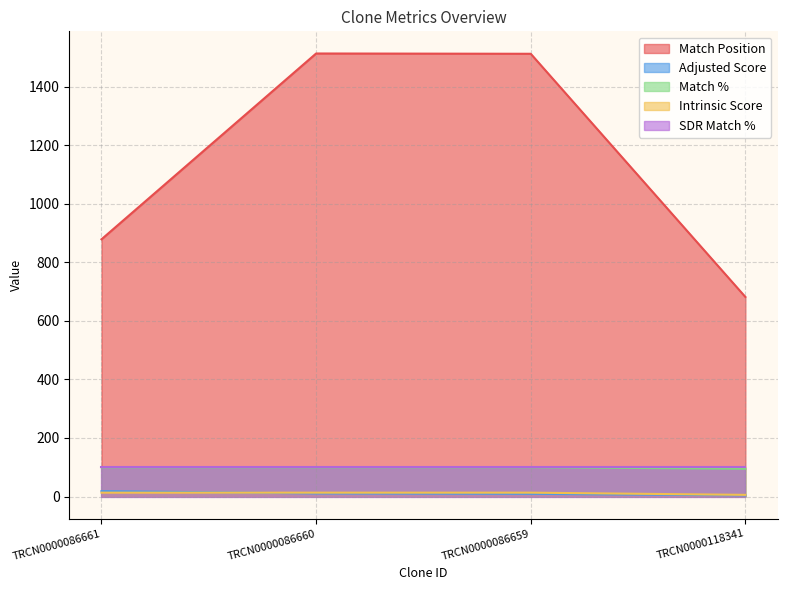

Is the value of Match % at TRCN0000086659 greater than the value of Adjusted Score at TRCN0000086659?

Yes